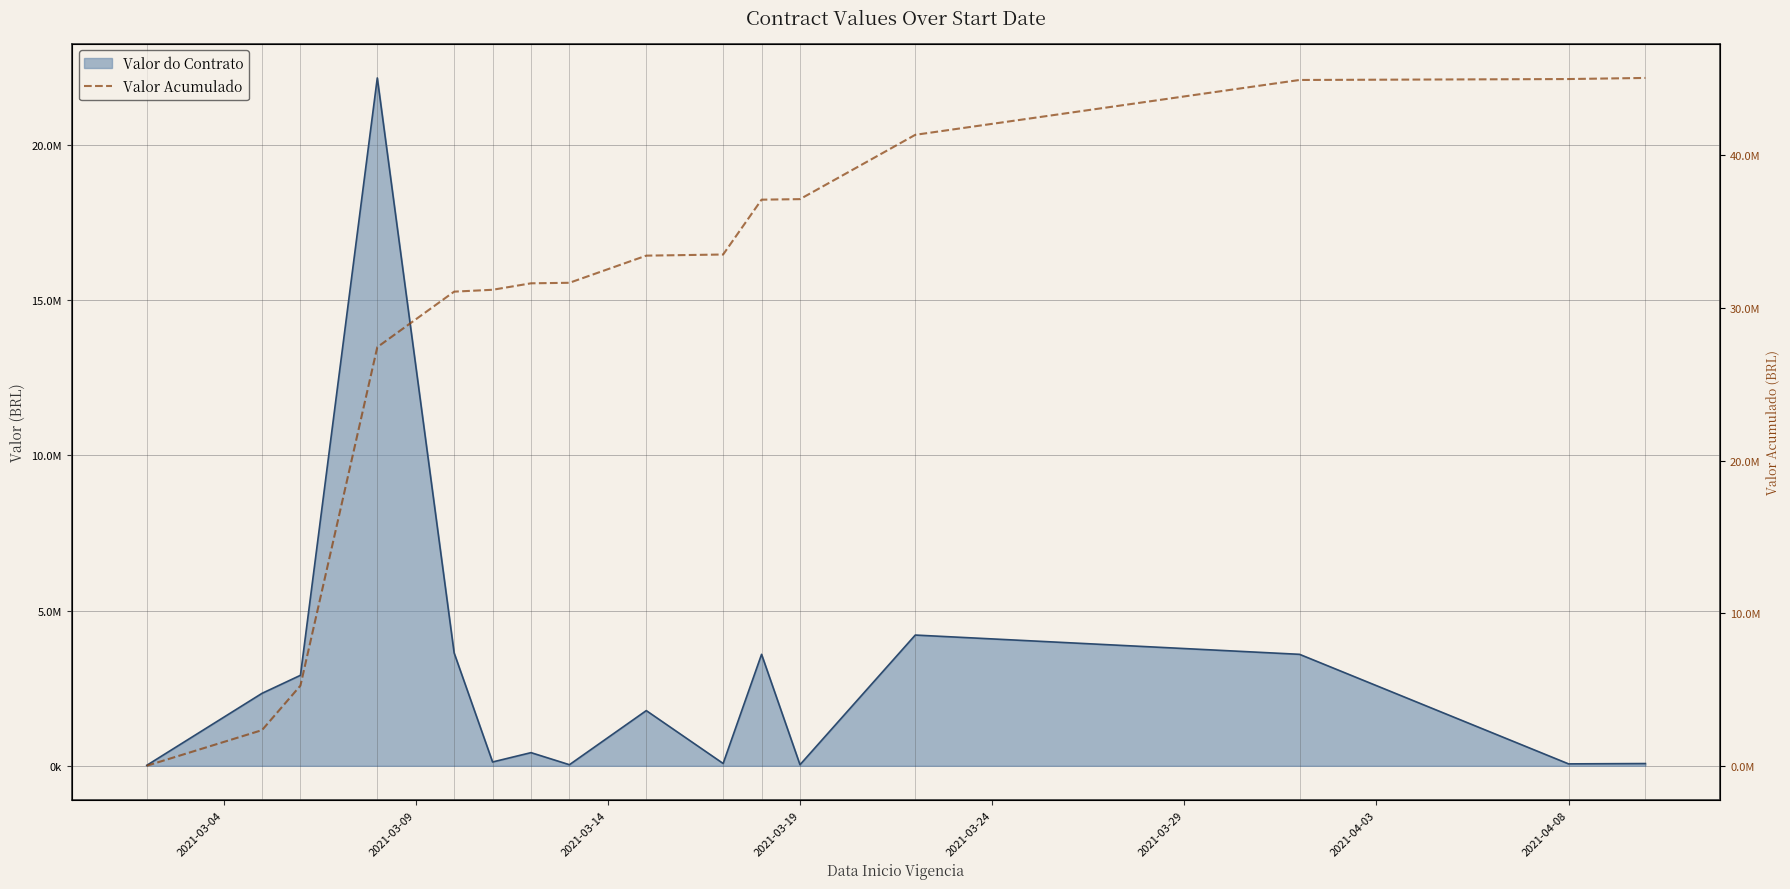

How many lines are shown in the chart?

1